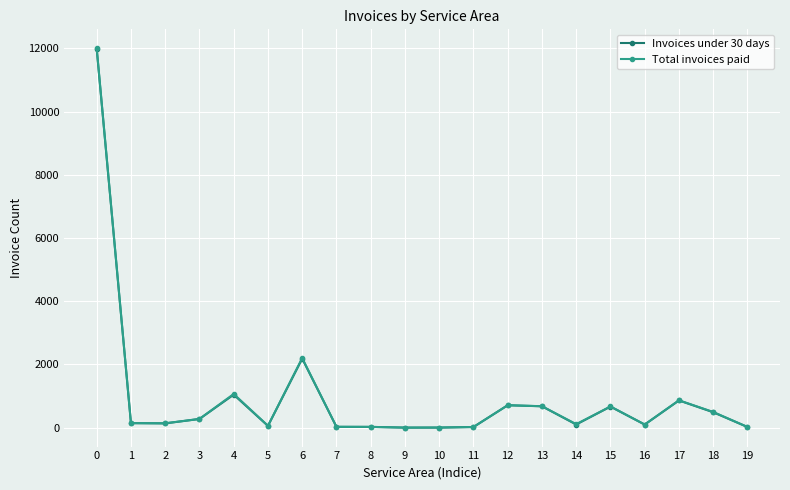

Which series has the widest spread of values?

Total invoices paid